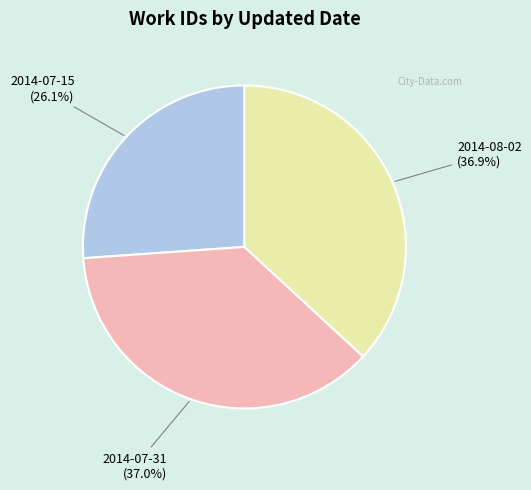

Is it true that 2014-08-02 is 22% of the pie?

False